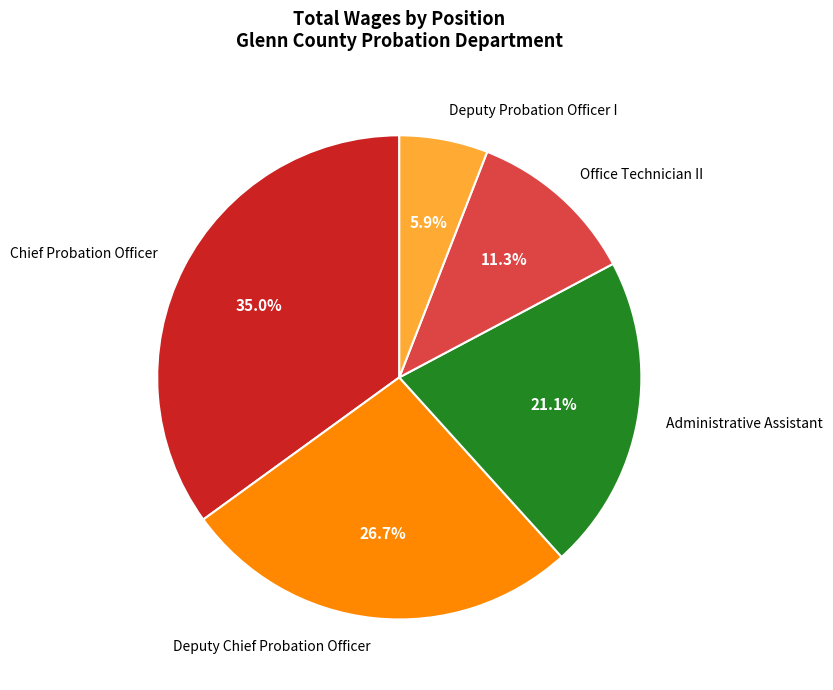

Is it true that Chief Probation Officer is 26% of the pie?

False